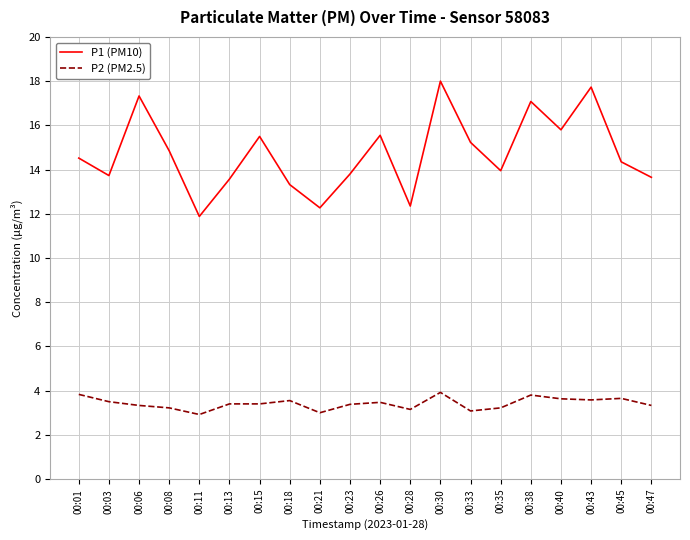

Which series has the largest range (max minus min)?

P1 (PM10)